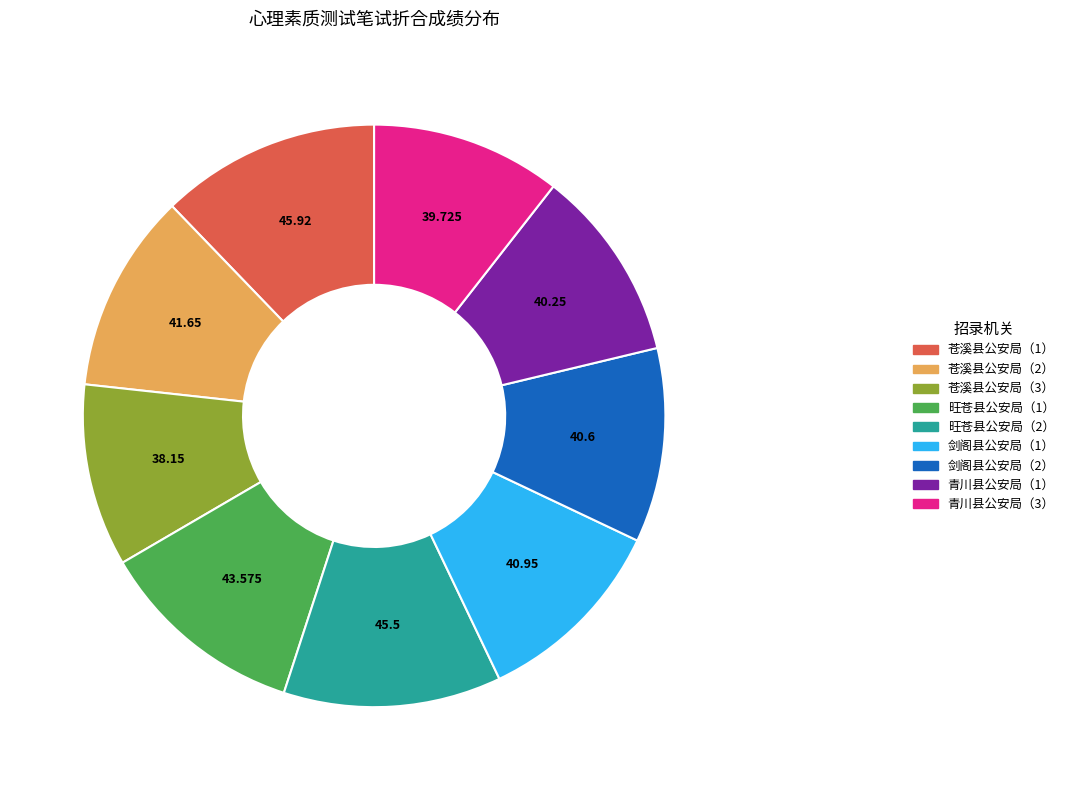

The 苍溪县公安局（2） slice represents 3% of the pie. True or false?

False